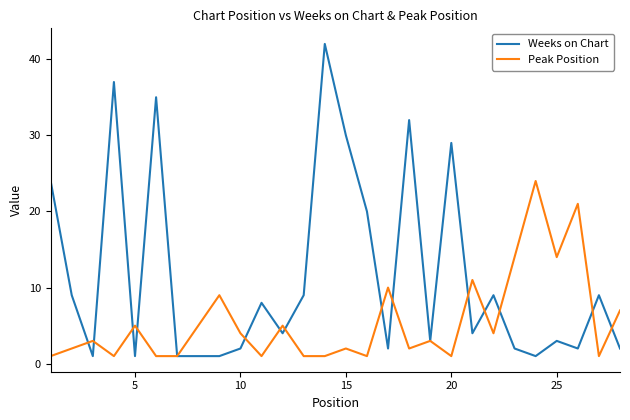

How many lines are shown in the chart?

2